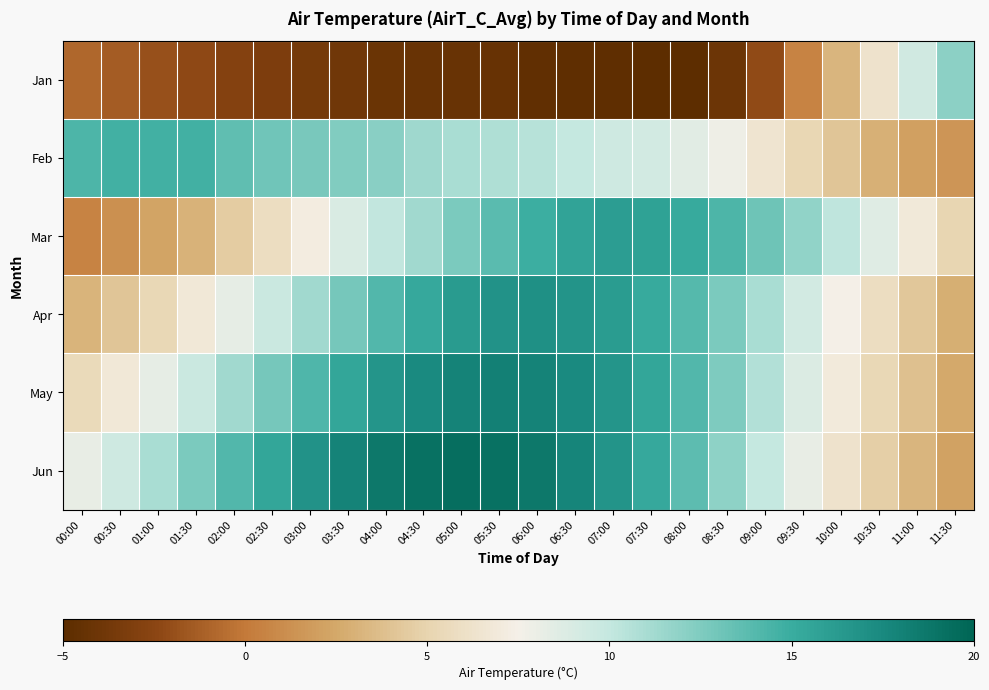

Between 06:00 and 08:00, which series saw the biggest shift?

Jun